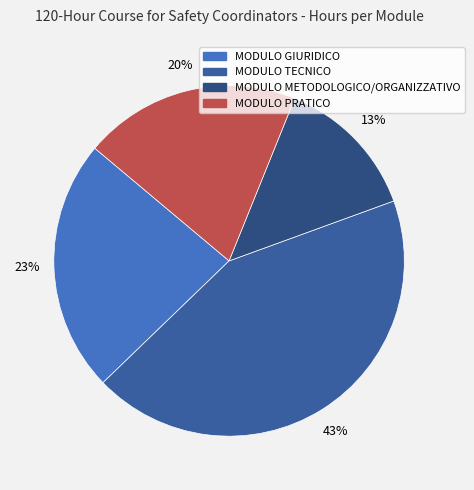

To the nearest percent, what is the difference between the largest and smallest slice percentages?

30%